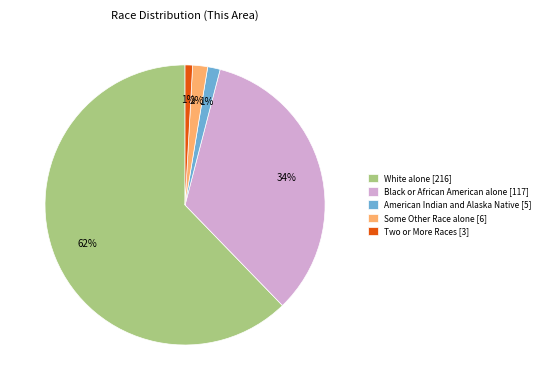

Does any single category account for the majority?

Yes